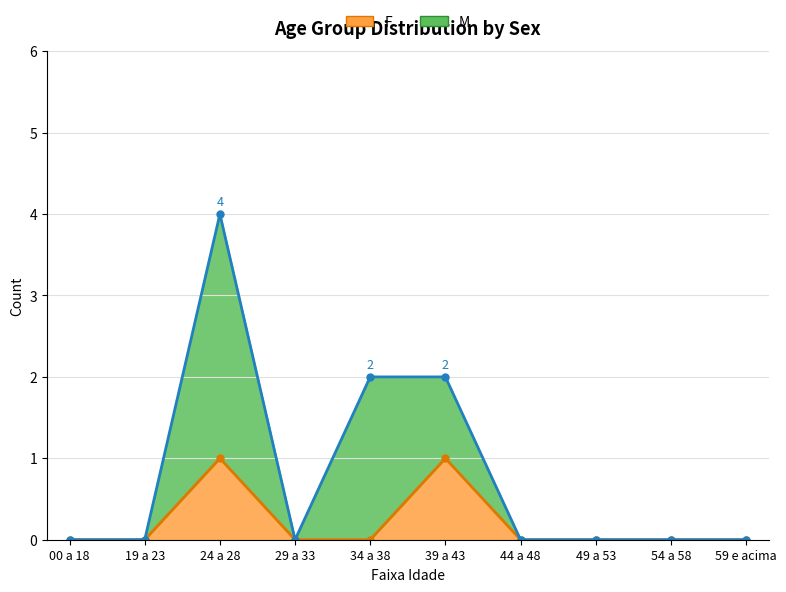

What is the label of the 6th point from the right?

34 a 38